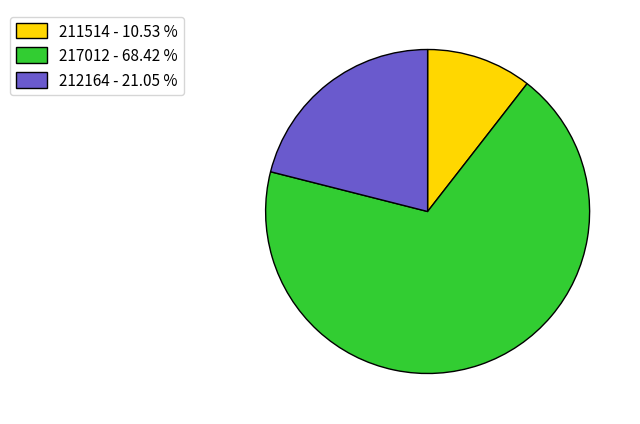

Combined, do 211514 - 10.53 % and 217012 - 68.42 % account for over 50%?

Yes